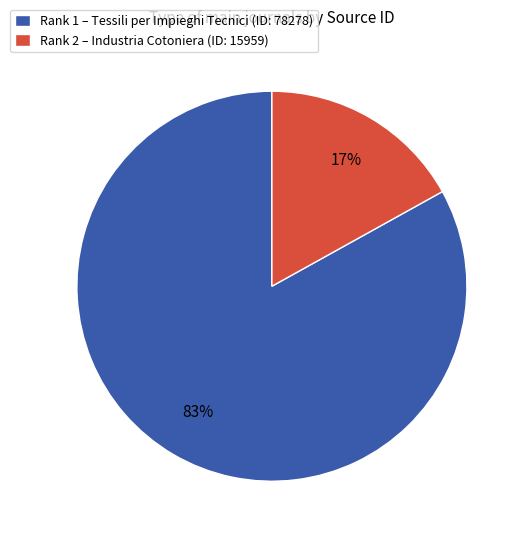

Which category accounts for the majority?

Rank 1 – Tessili per Impieghi Tecnici (ID: 78278)